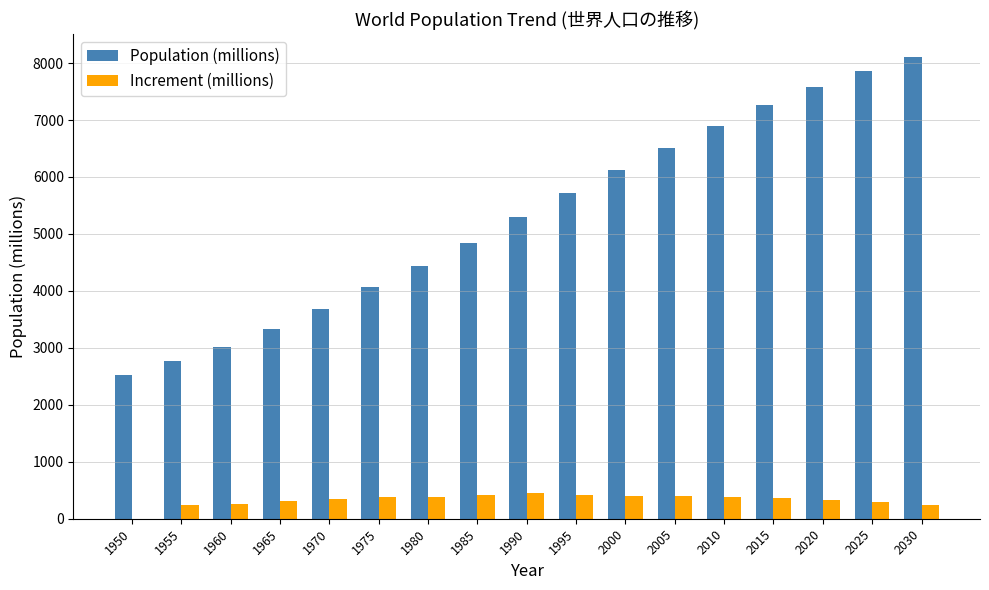

What is the approximate value of Increment (millions) at 1980?

377.0